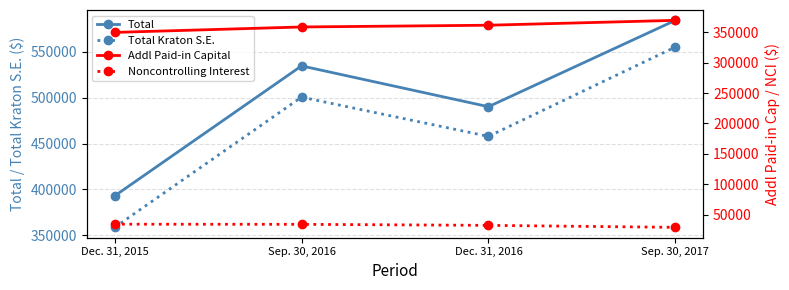

Reading left to right, extract all data points from this chart.

Total: Dec. 31, 2015=392992	Sep. 30, 2016=534728	Dec. 31, 2016=490237	Sep. 30, 2017=584368
Total Kraton S.E.: Dec. 31, 2015=358740	Sep. 30, 2016=500675	Dec. 31, 2016=457901	Sep. 30, 2017=555290
Addl Paid-in Capital: Dec. 31, 2015=349871	Sep. 30, 2016=358798	Dec. 31, 2016=361682	Sep. 30, 2017=369702
Noncontrolling Interest: Dec. 31, 2015=34252	Sep. 30, 2016=34053	Dec. 31, 2016=32336	Sep. 30, 2017=29078